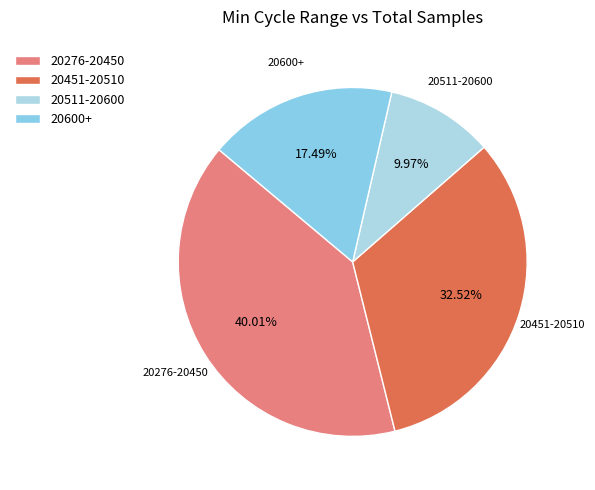

Count the number of slices in the pie.

4